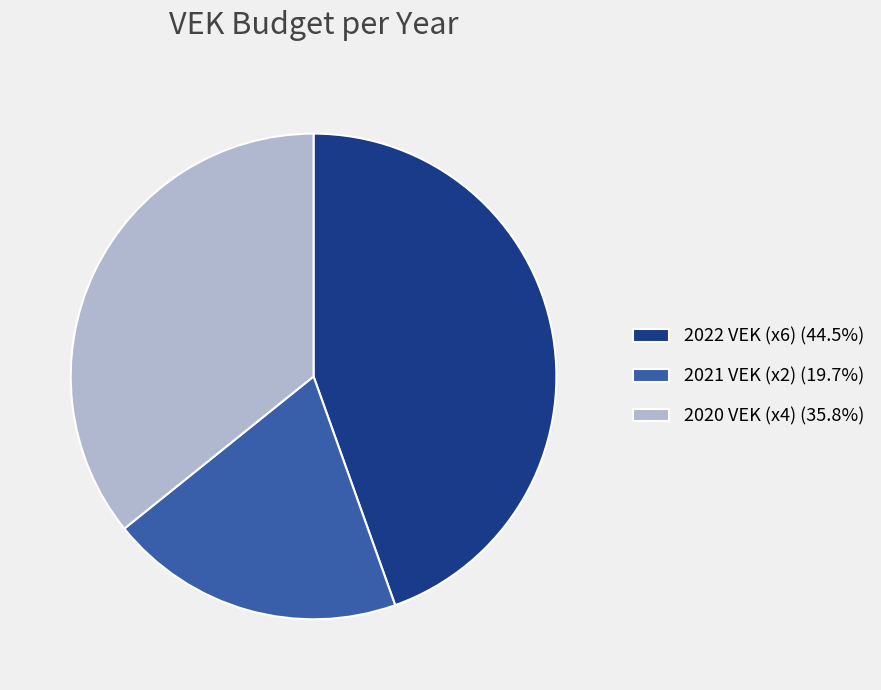

Count the number of slices in the pie.

3